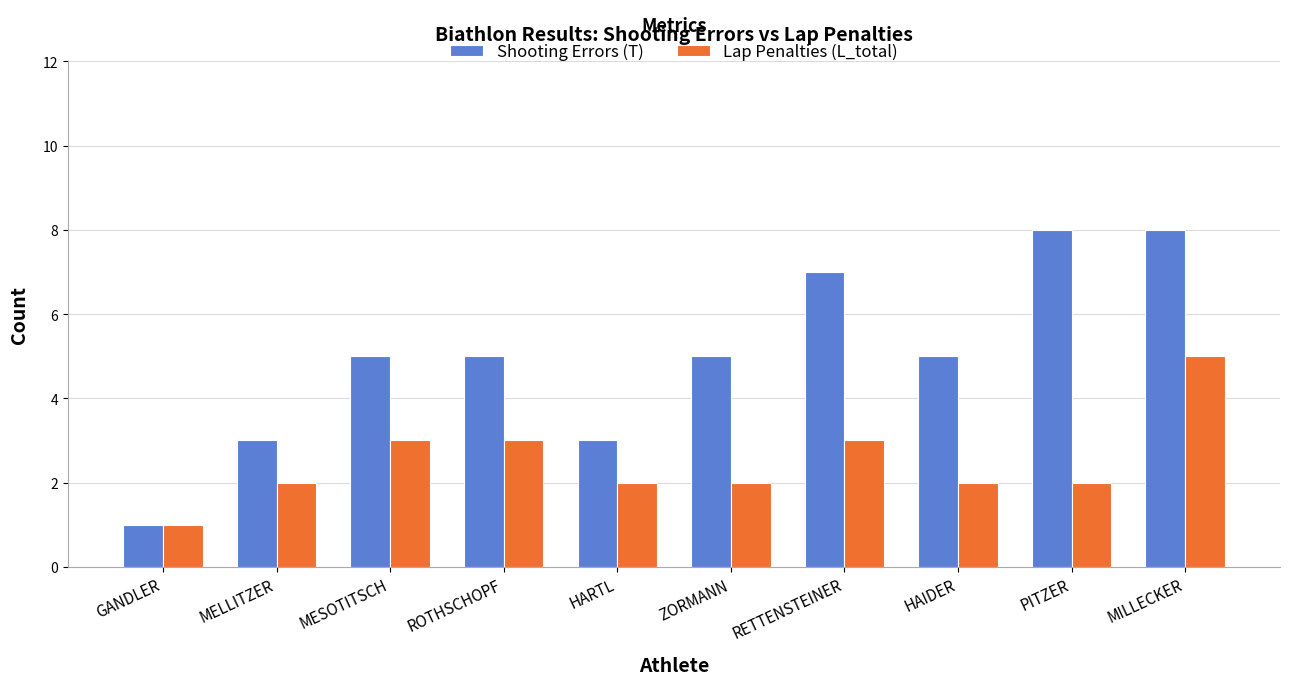

What is the greatest value displayed?

8